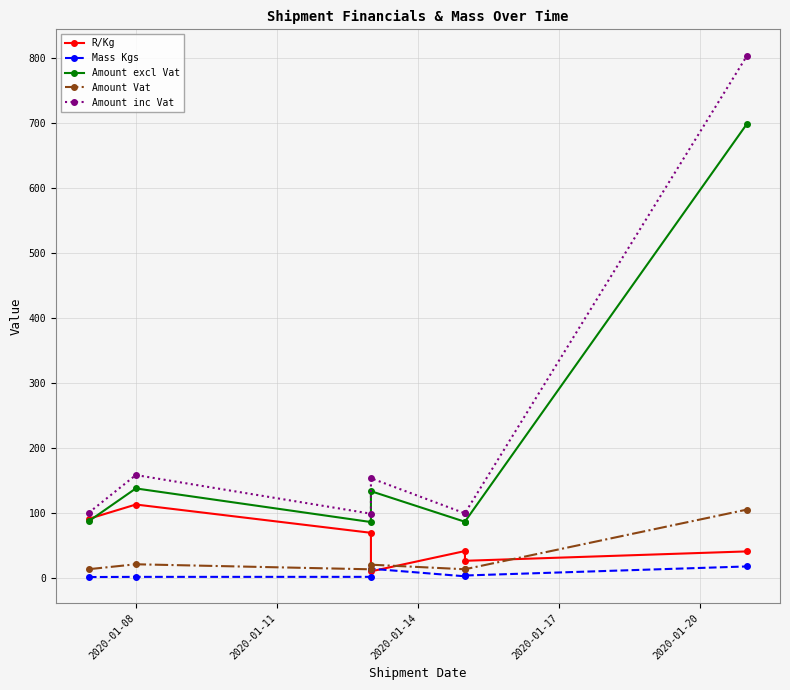

List the series in order of their peak value, lowest first.

Mass Kgs, Amount Vat, R/Kg, Amount excl Vat, Amount inc Vat